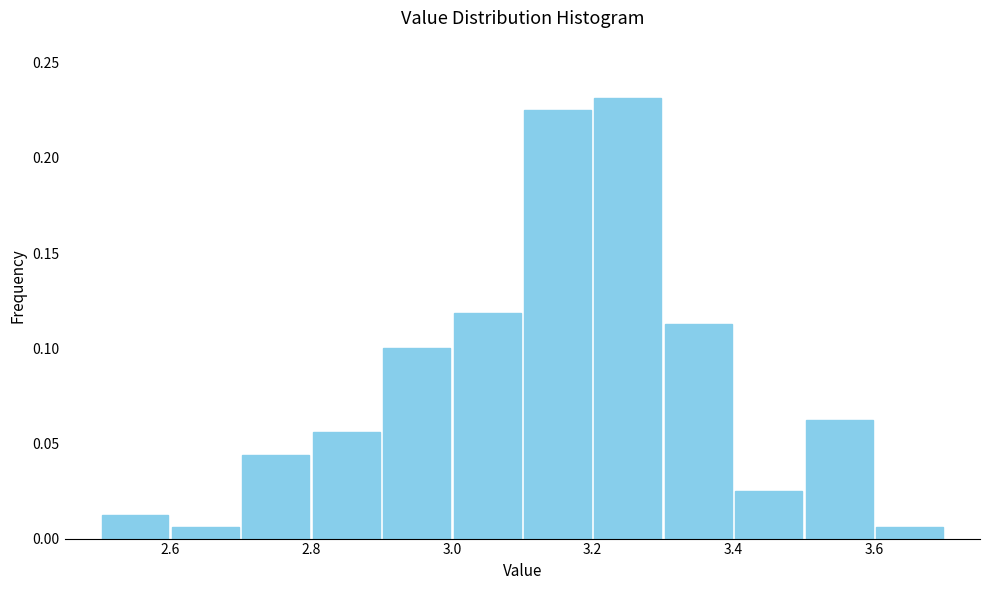

Reading left to right, transcribe this chart: for each bar, give the range it covers on the x-axis and its height. The values are not printed on the chart, so give them approximately, as read against the axis.

2.5 to 2.6: 0.015
2.6 to 2.7: 0.005
2.7 to 2.8: 0.045
2.8 to 2.9: 0.055
2.9 to 3.0: 0.100
3.0 to 3.1: 0.120
3.1 to 3.2: 0.225
3.2 to 3.3: 0.230
3.3 to 3.4: 0.115
3.4 to 3.5: 0.025
3.5 to 3.6: 0.065
3.6 to 3.7: 0.005